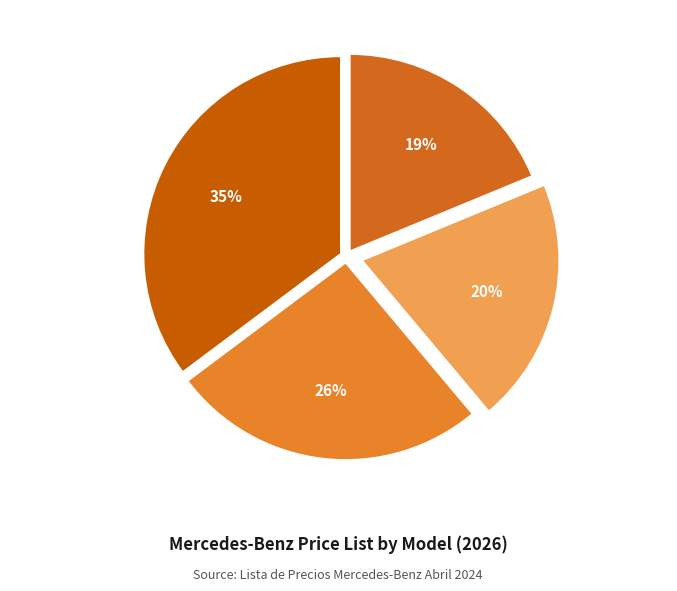

Is there a majority slice in this chart?

No